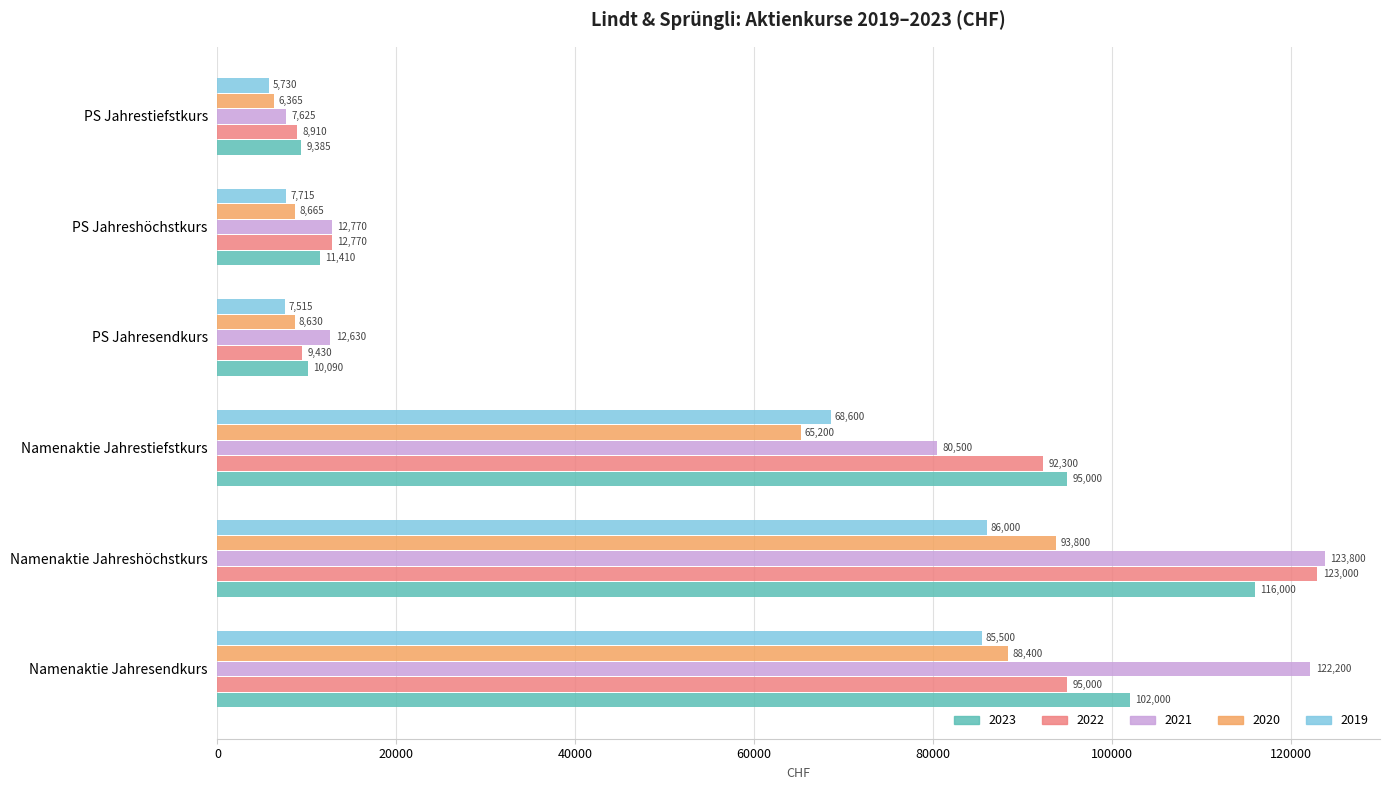

What is the difference between the second highest and second lowest values in the 2019 series?

77985